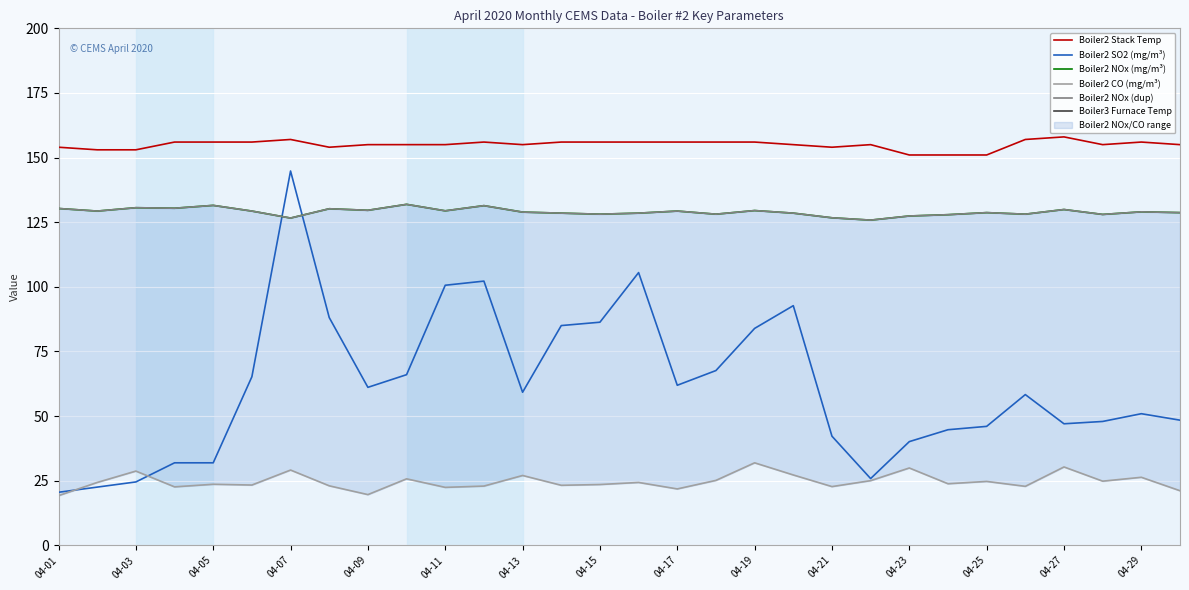

True or false: Boiler2 SO2 (mg/m³) has a value of 86.9 at 04-25.

False